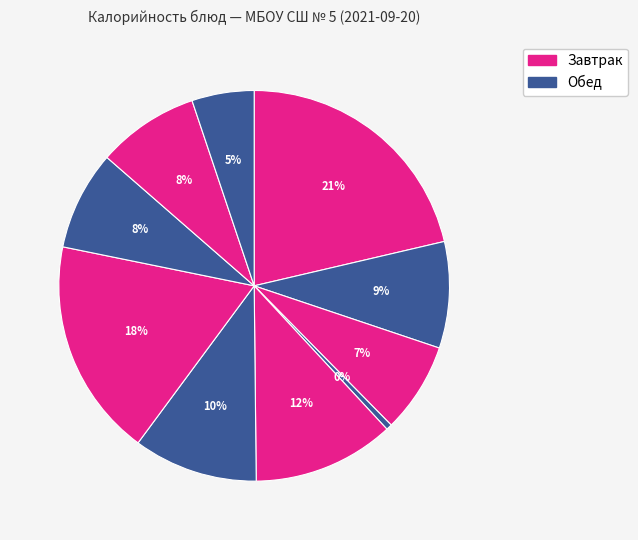

How many segments does this pie chart have?

10